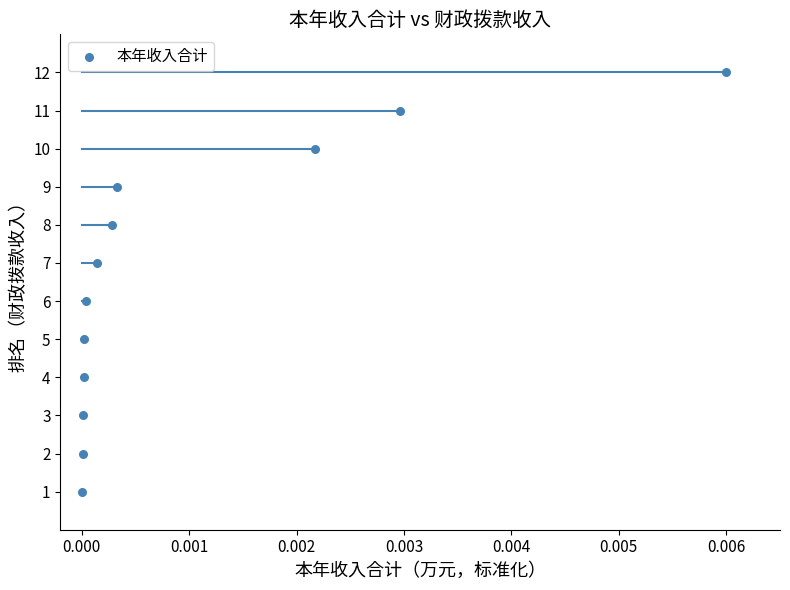

What is the range of Y values (max minus min)?

11